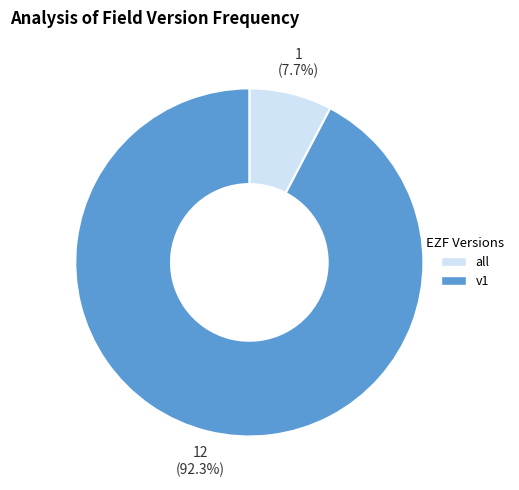

Is the sum of all and v1 greater than half?

Yes